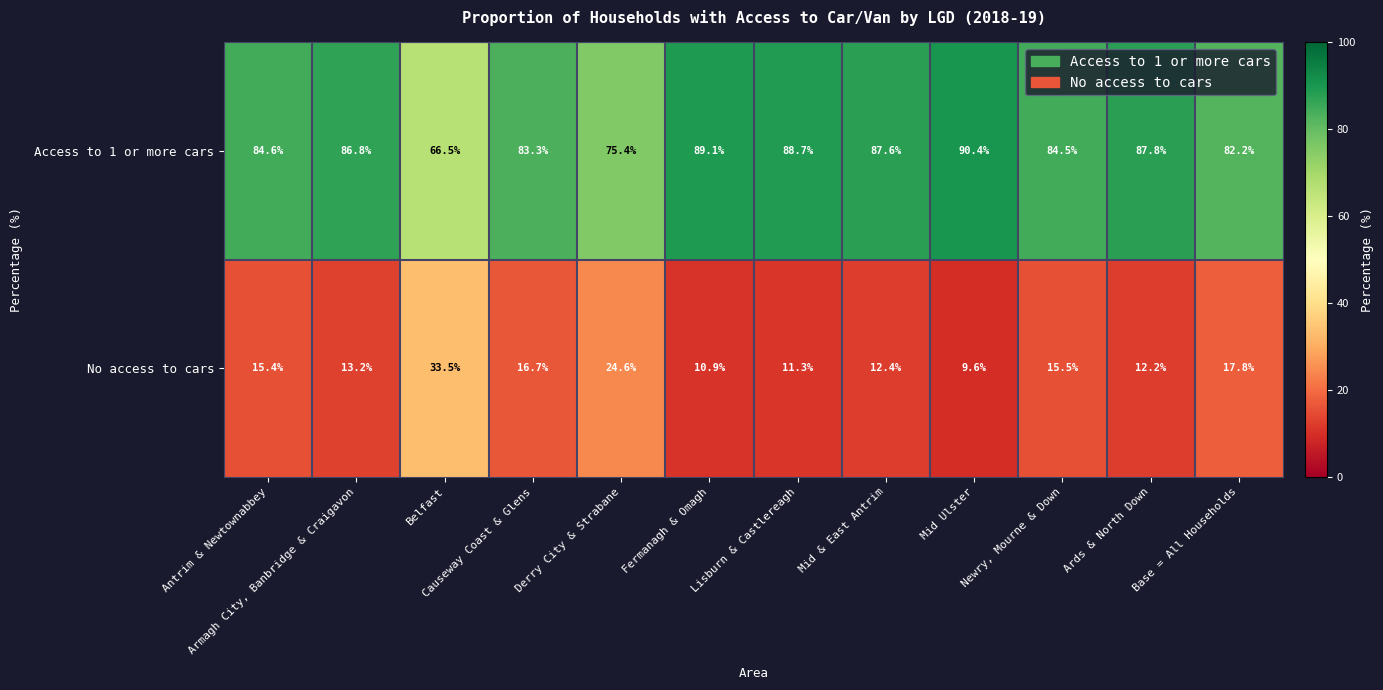

How many values in the Access to 1 or more cars series are below 86?

6